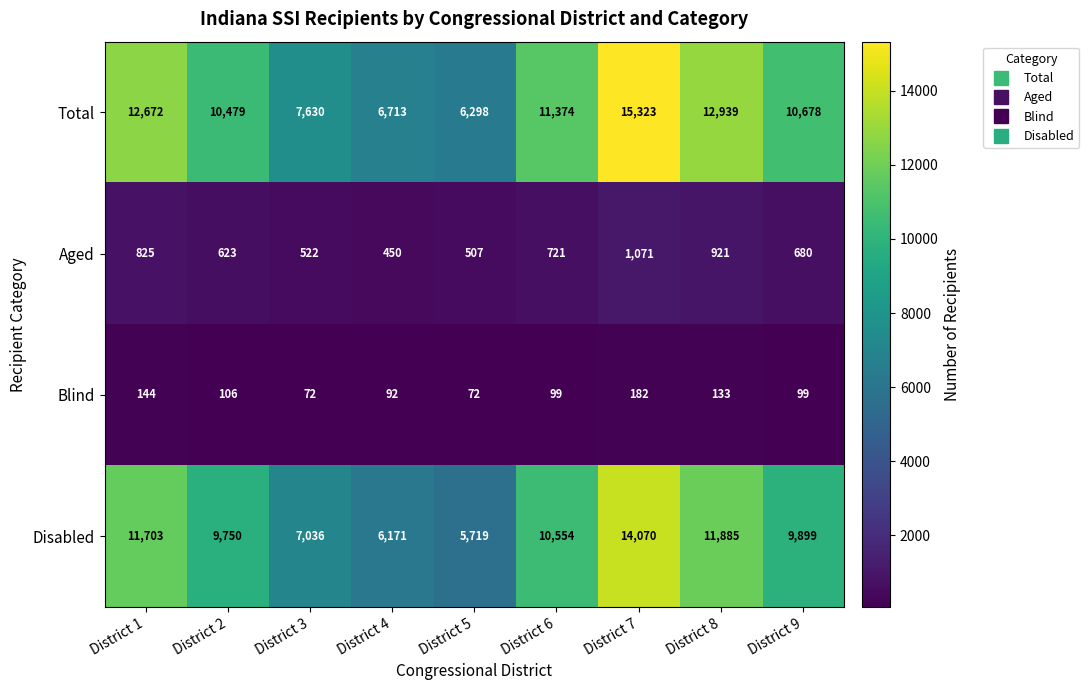

At how many categories does at least one series exceed 10679?

4